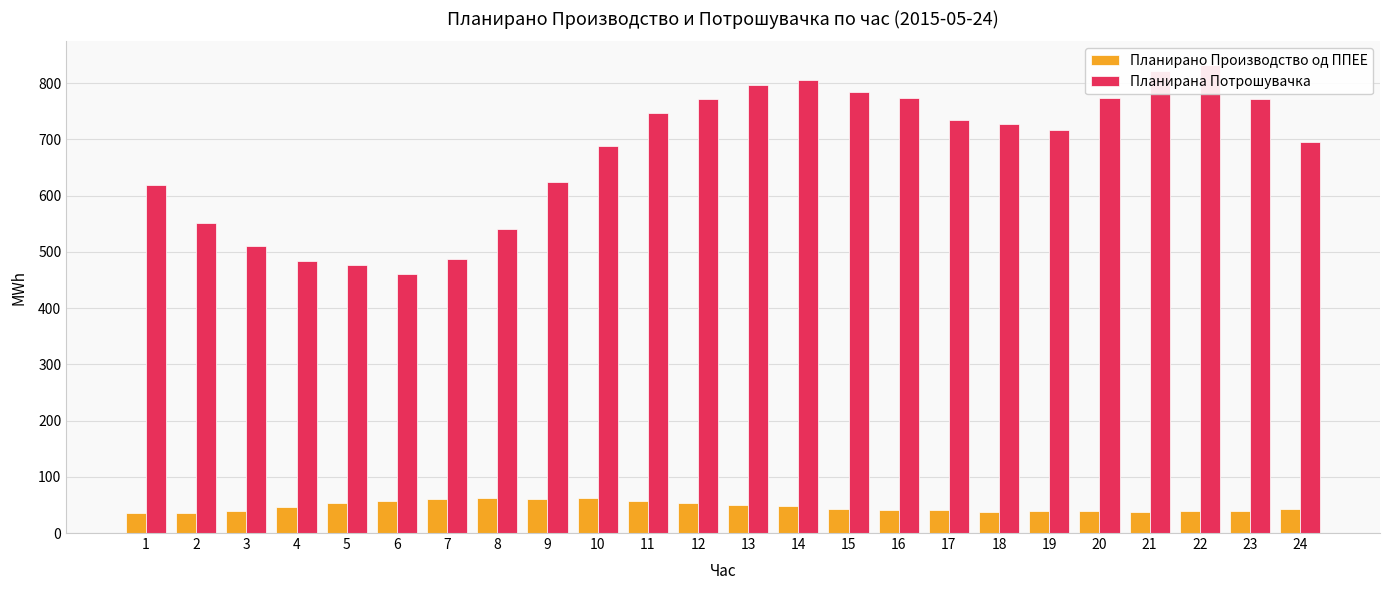

What are all the series names shown in the legend?

Планирано Производство од ППЕЕ, Планирана Потрошувачка